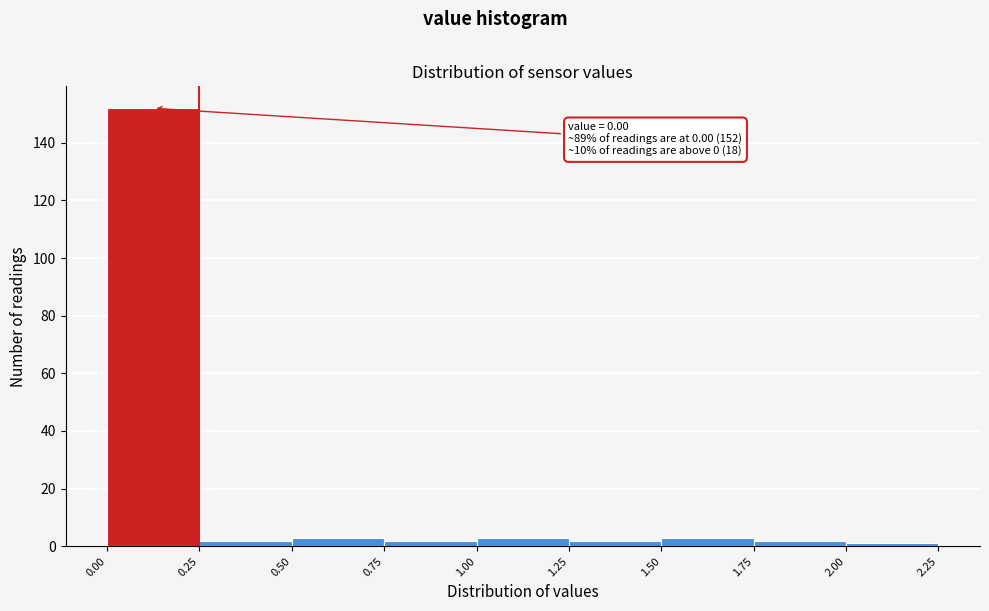

Which range on the x-axis has the tallest bar?

0.00 to 0.25